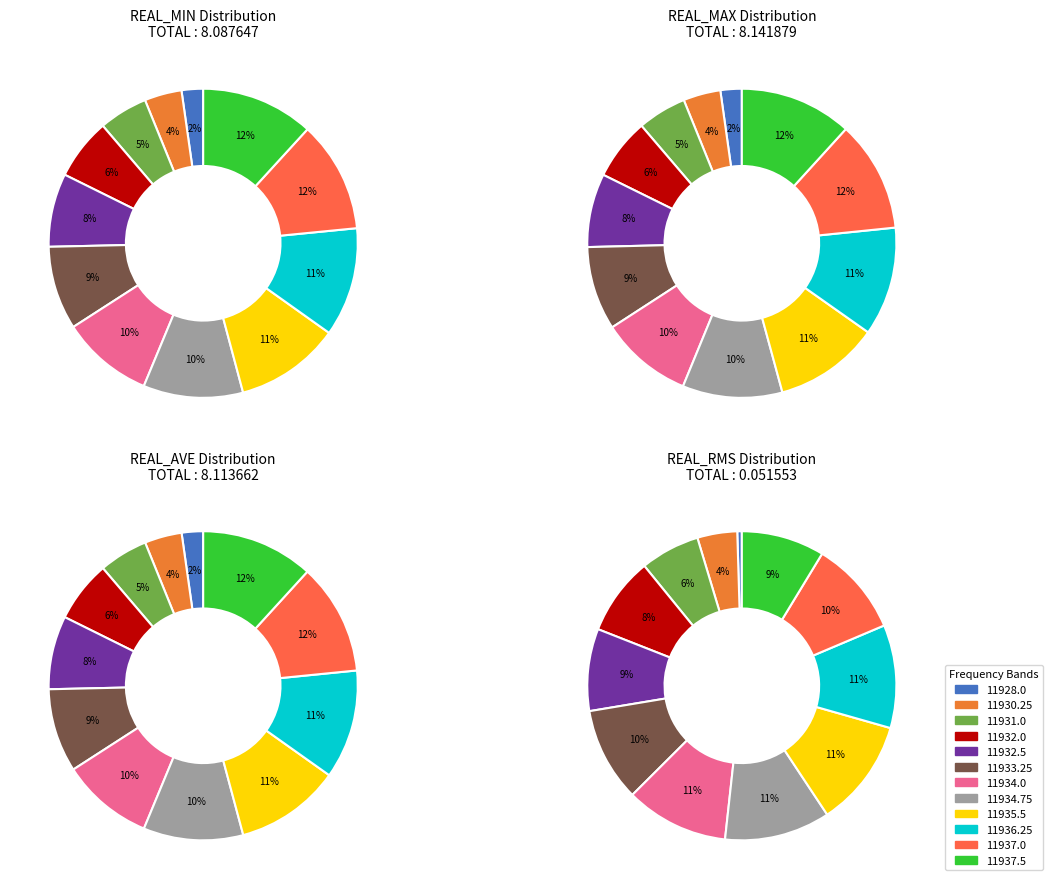

True or false: 11934.0 accounts for 20% of the total.

False